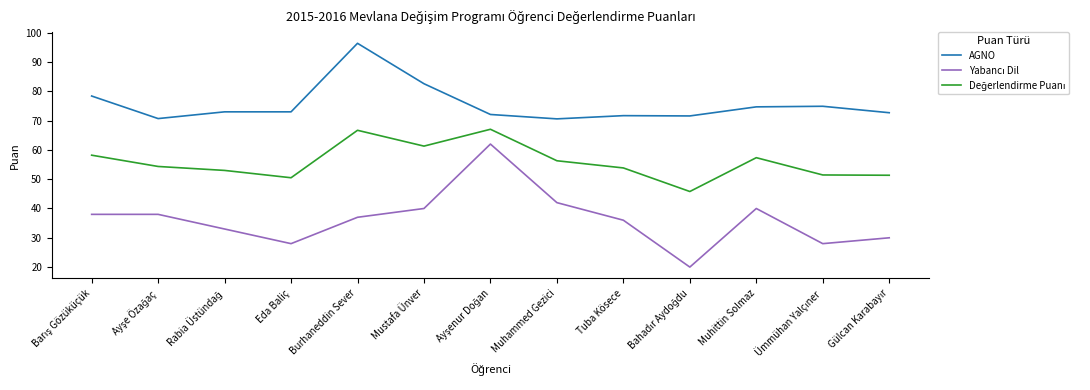

What is the greatest value displayed?

96.4